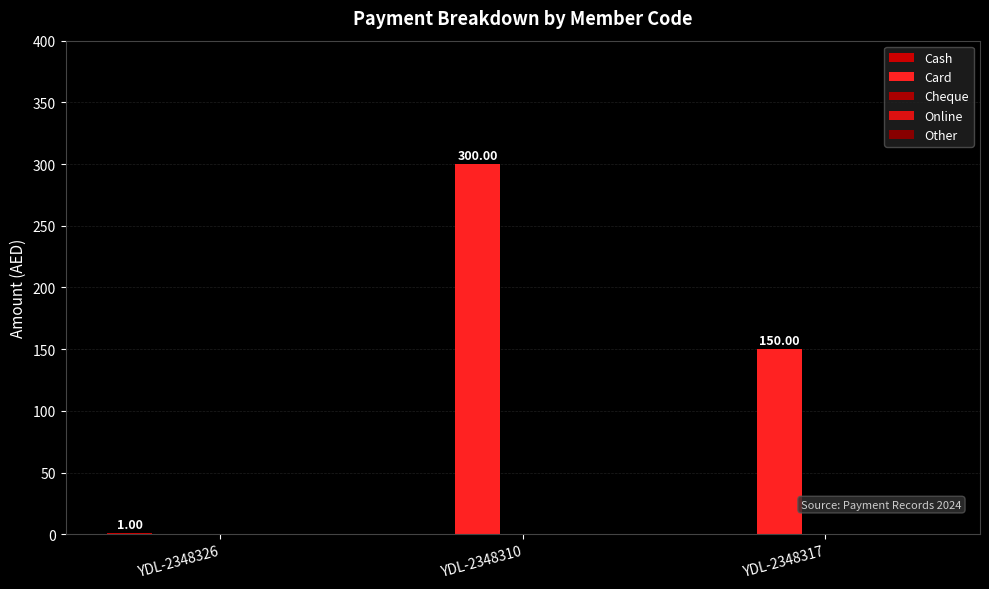

What is the maximum value shown in the chart?

300